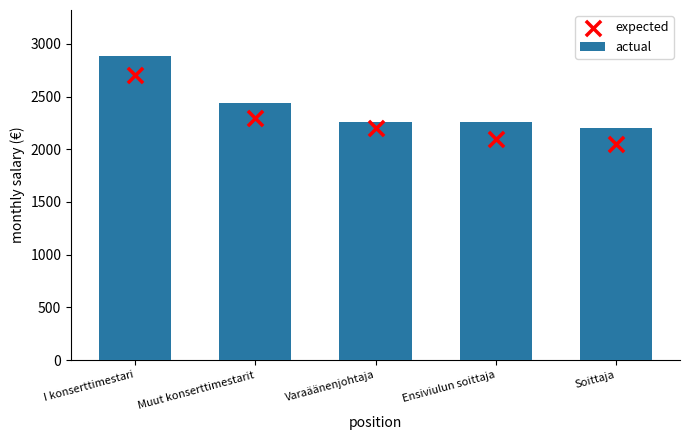

Which series contains the highest Y value?

actual